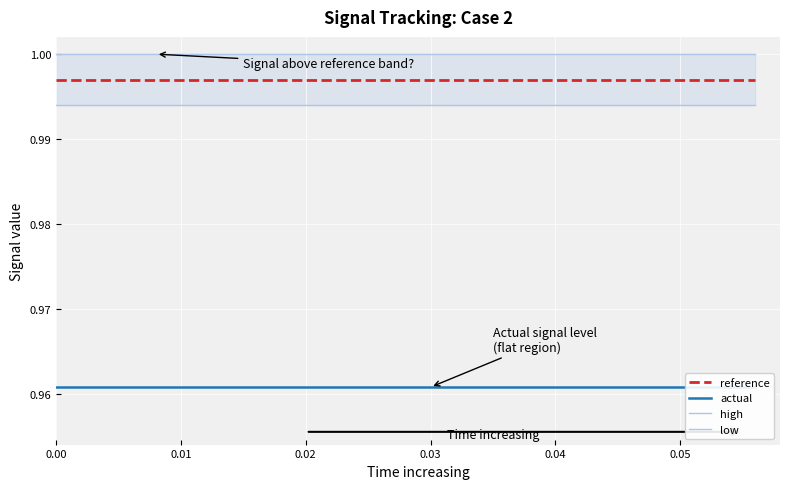

True or false: low and reference intersect in this chart.

False